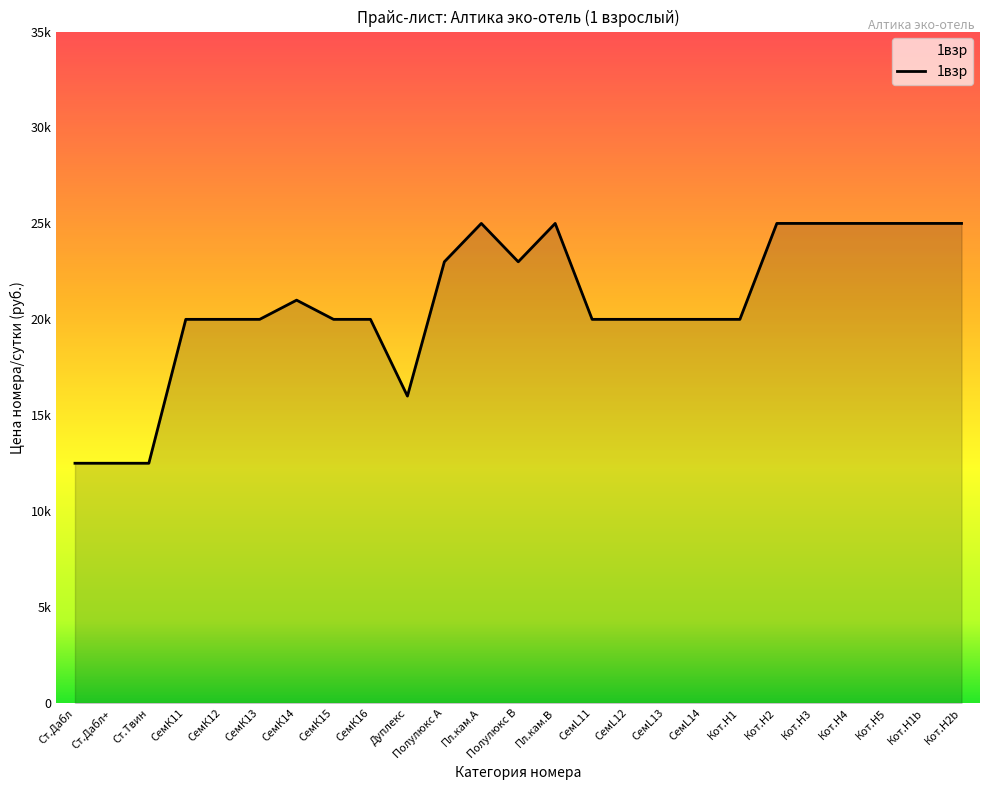

Which label corresponds to the largest value in the chart?

Пл.кам.А